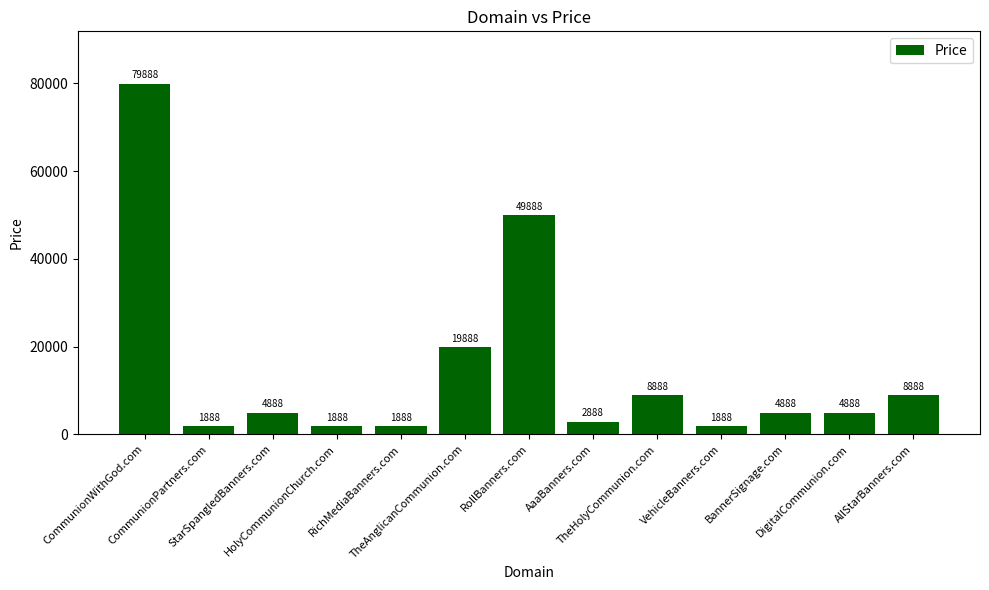

Where does the data first go above 4888?

CommunionWithGod.com